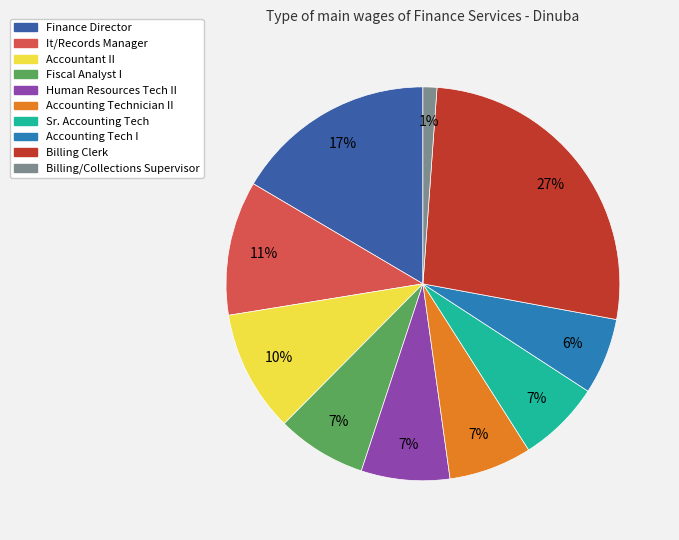

To the nearest percent, what percentage of the pie is It/Records Manager?

11%